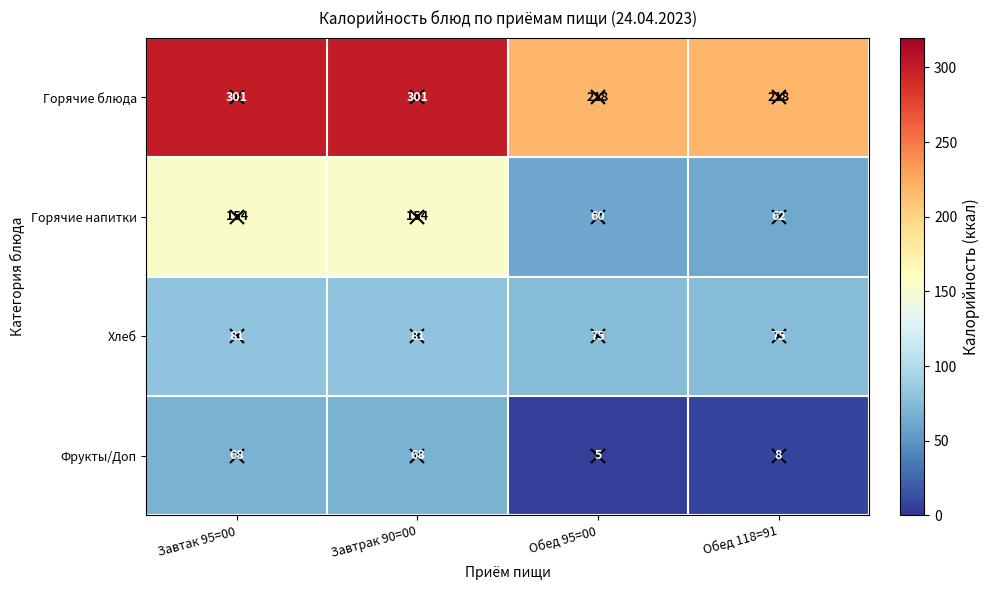

What is the spread (max minus min) of values at Обед 95=00?

213